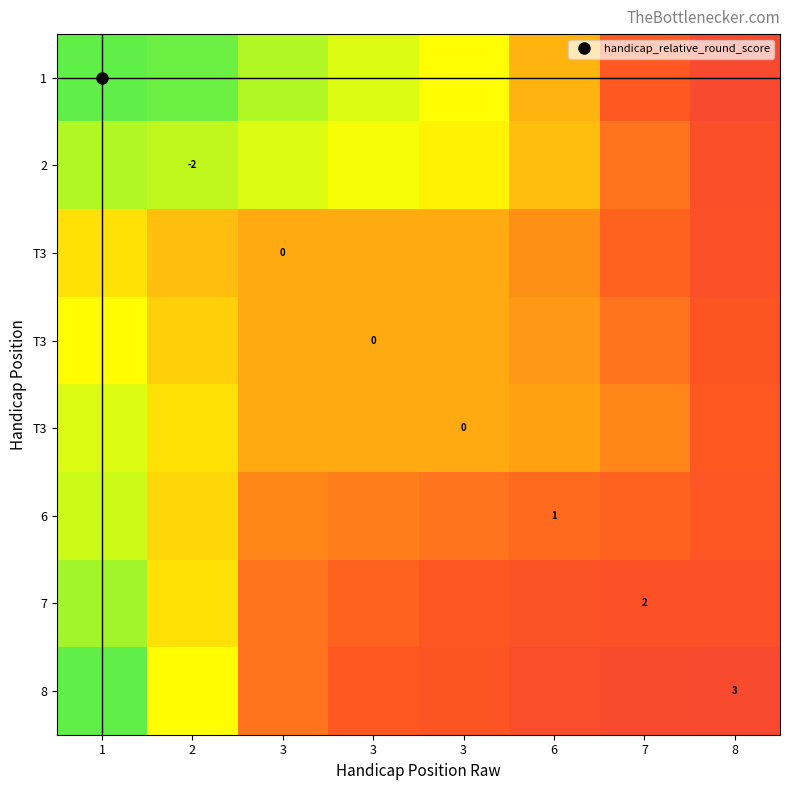

Between 6 and 3, which is larger?

6